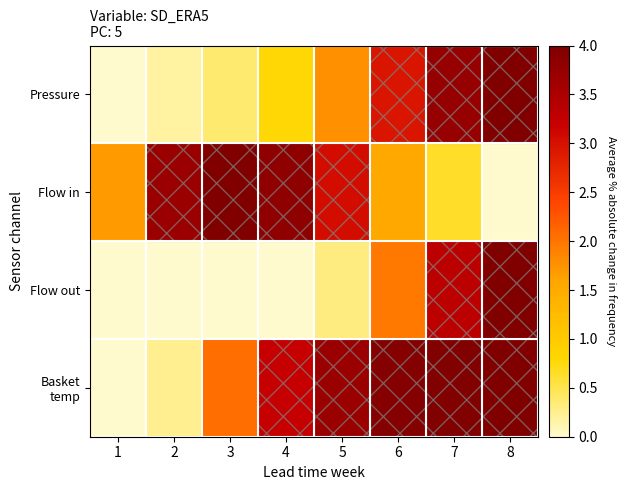

Which series has the largest total across all categories?

Basket temp